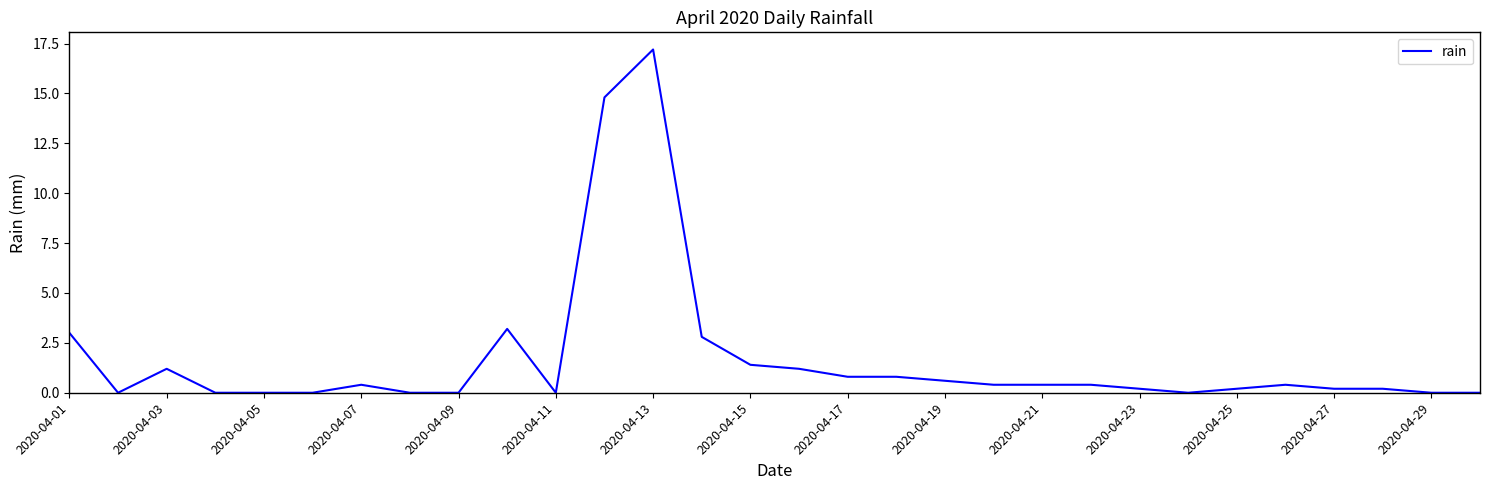

What is the greatest value displayed?

17.2